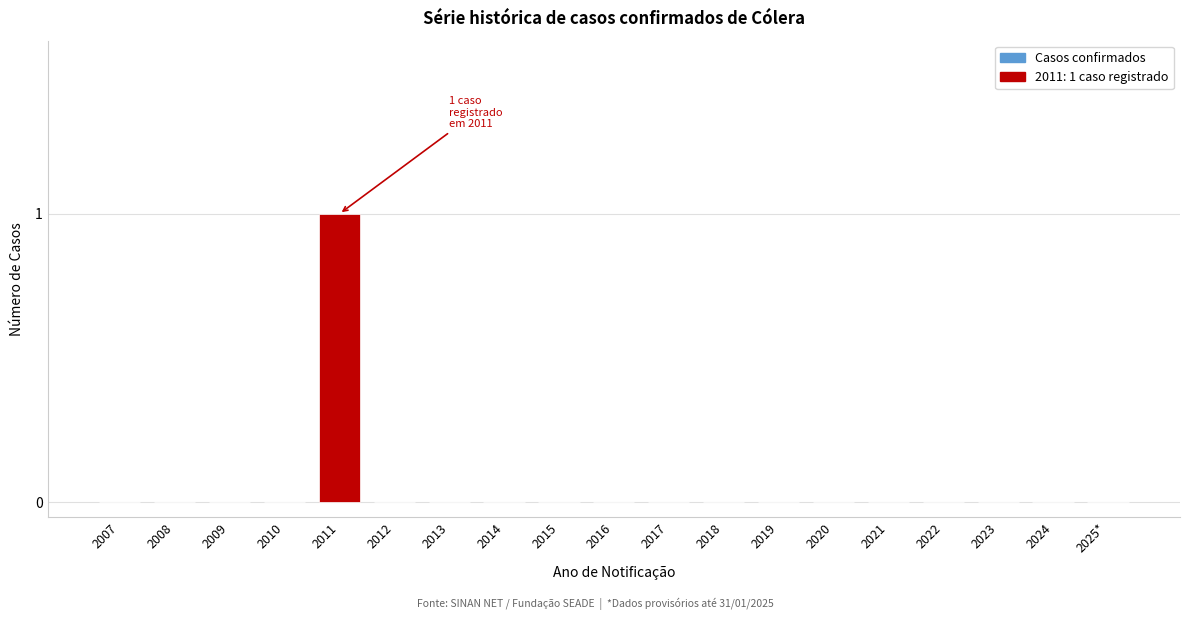

Reading left to right, list all the values displayed in this chart.

2007=0	2008=0	2009=0	2010=0	2011=1	2012=0	2013=0	2014=0	2015=0	2016=0	2017=0	2018=0	2019=0	2020=0	2021=0	2022=0	2023=0	2024=0	2025*=0